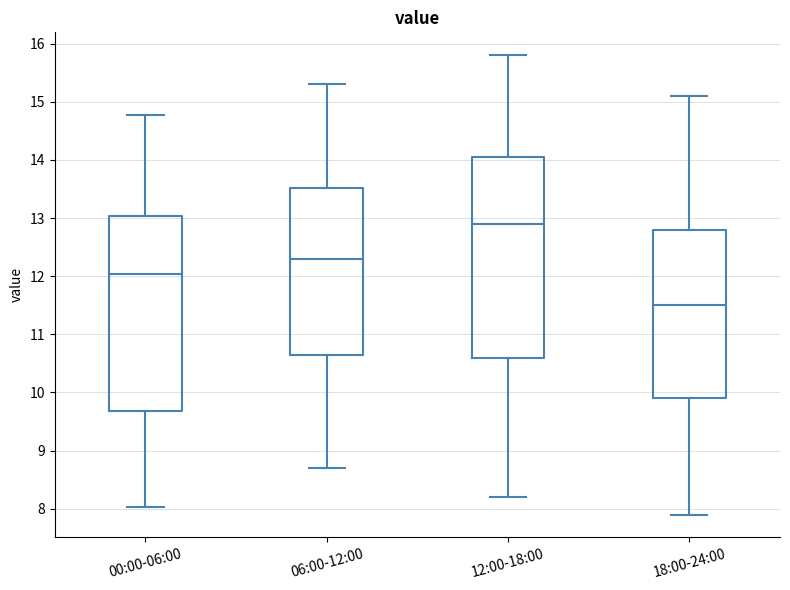

Which box is the tallest, from its lower edge to its upper edge?

12:00-18:00